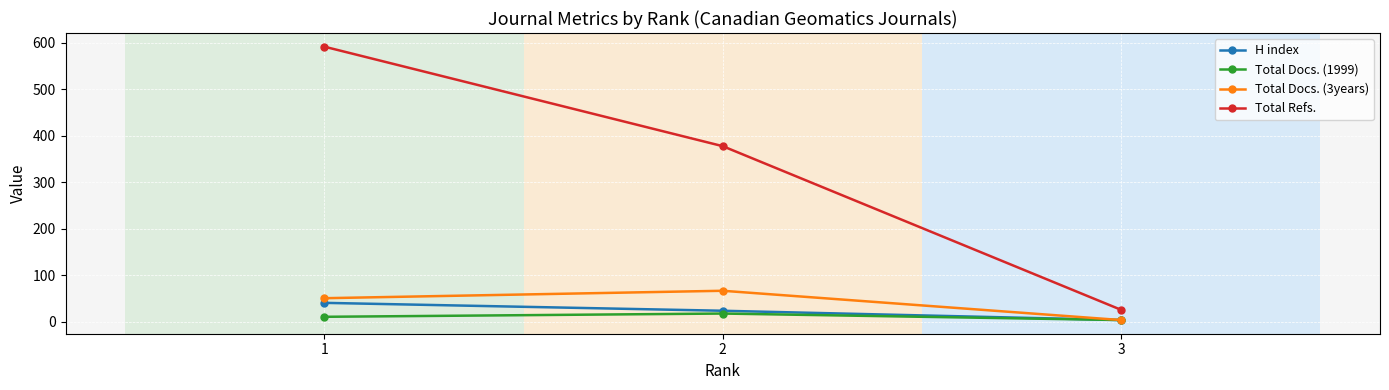

Does the chart display data point markers on the line(s)?

Yes